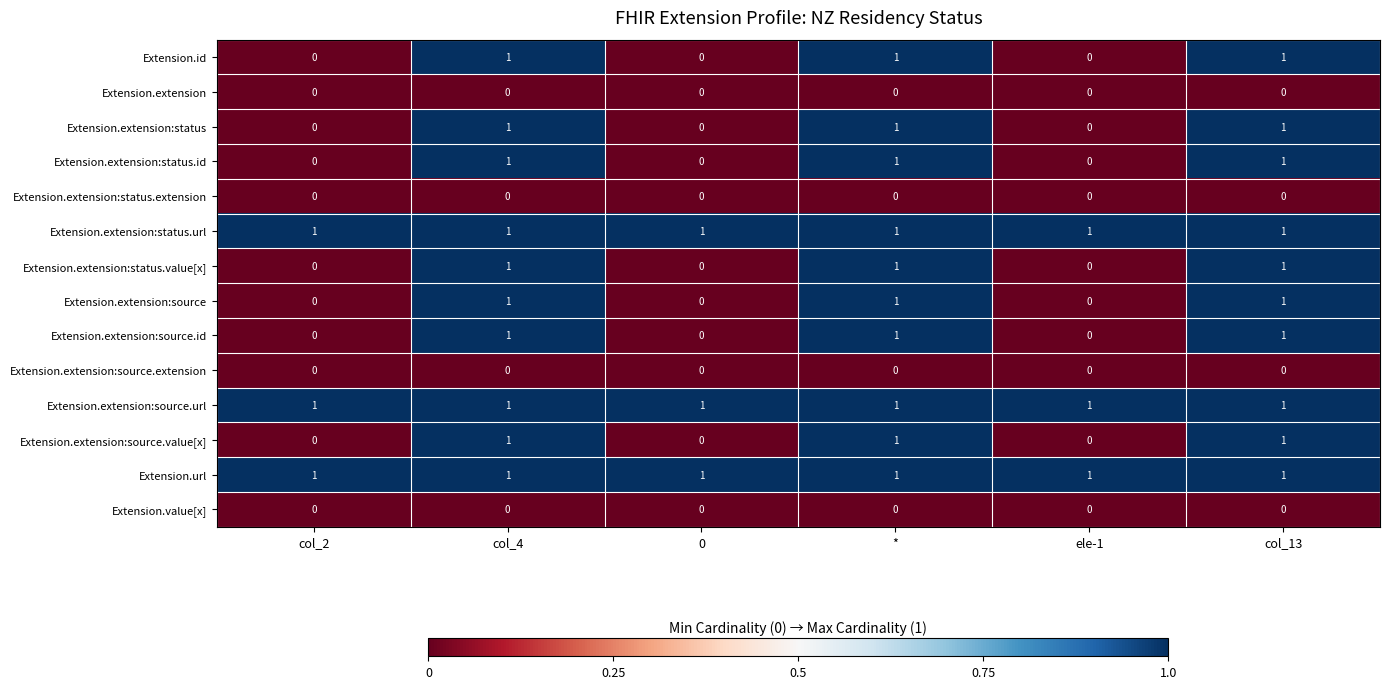

What is the total value across all series at 0?

3